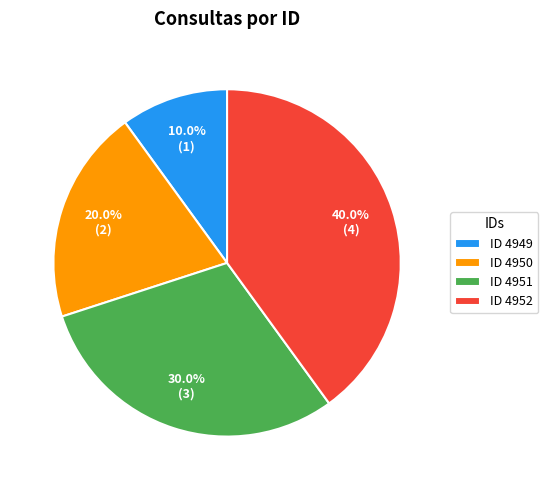

What is the total percentage of ID 4952 and ID 4949?

50.0%